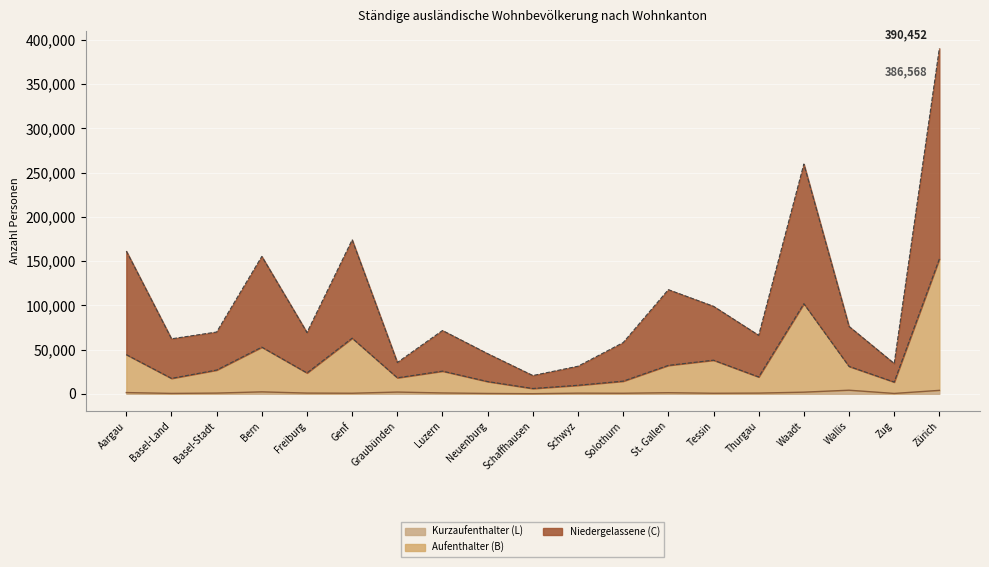

What is the value of the Kurzaufenthalter (L) point at the 12th from the left?

607